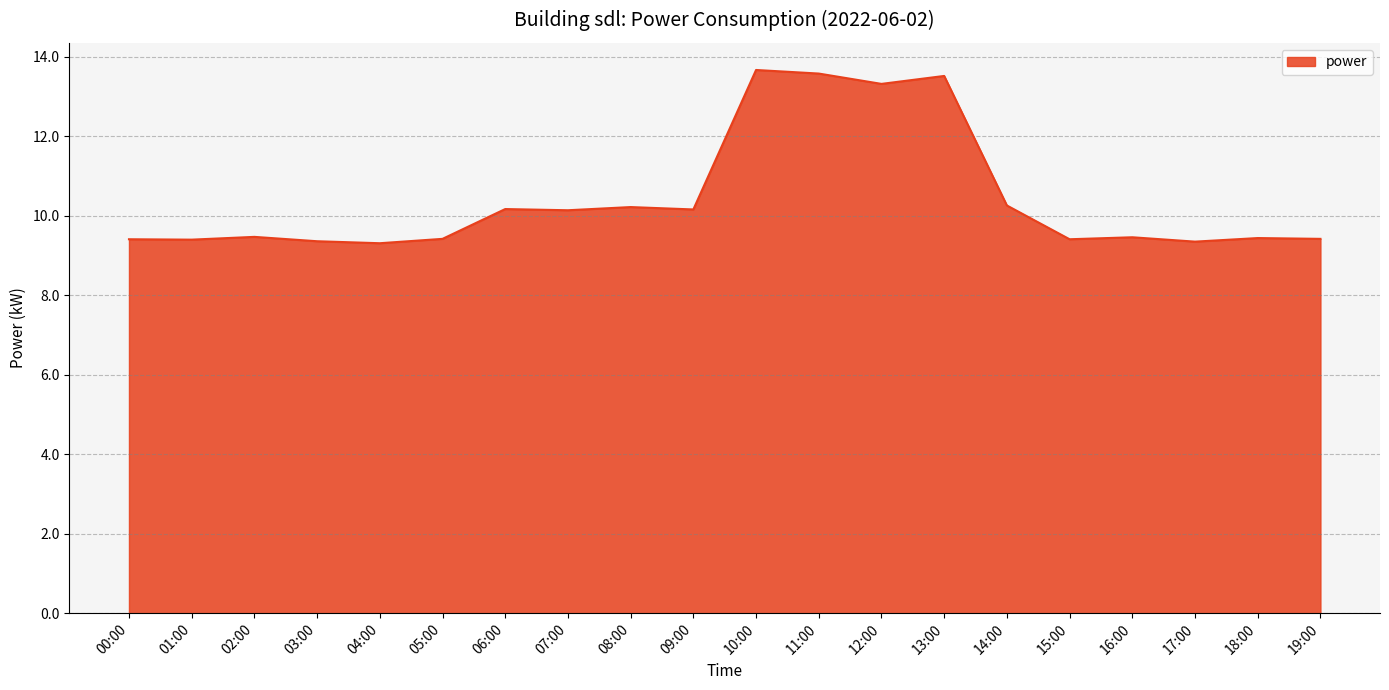

What is the minimum value shown in the chart?

9.3